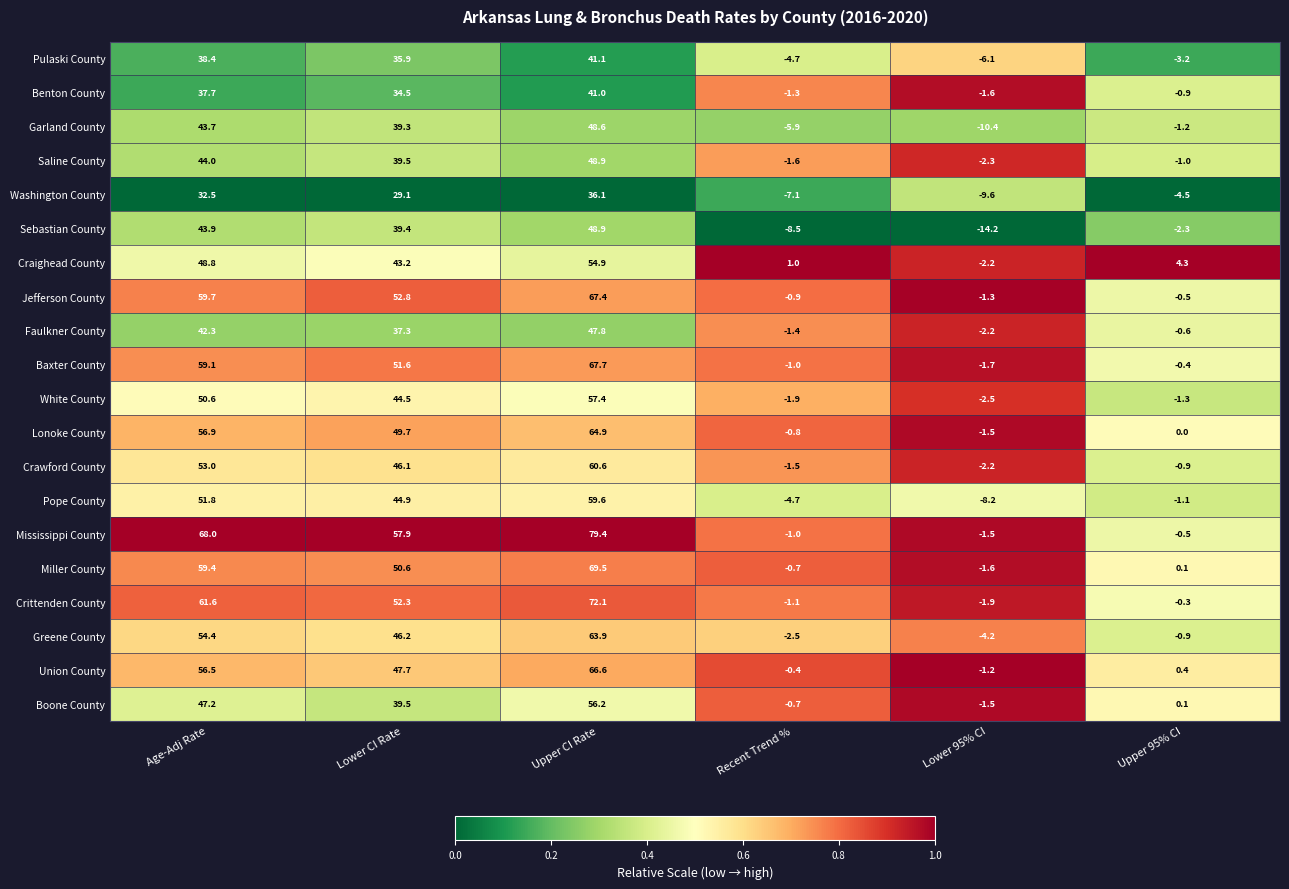

True or false: Washington County has a value of -4.5 at Upper 95% CI.

True